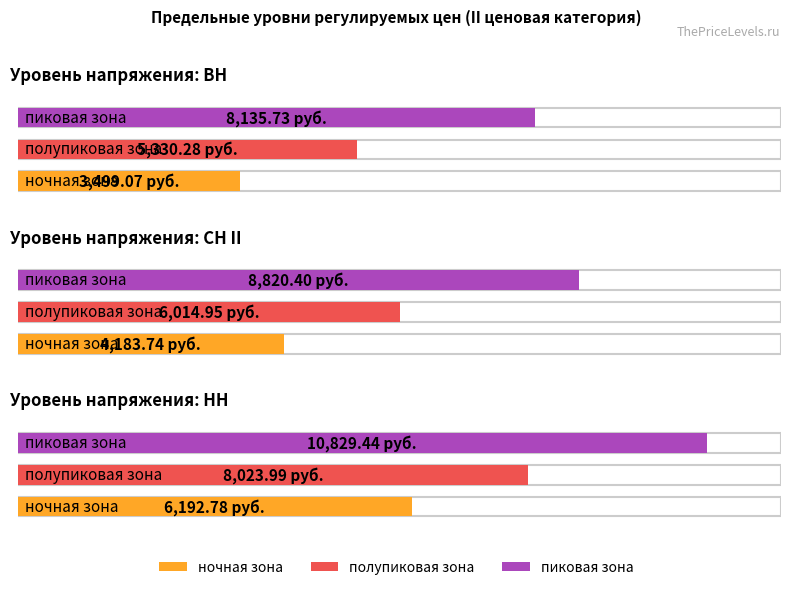

What is the approximate value of пиковая зона at СН II?

8820.4